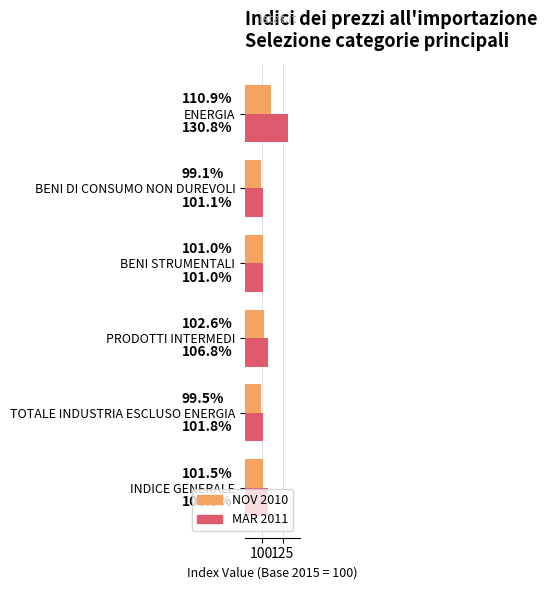

At which category is the sum across all series the highest?

ENERGIA